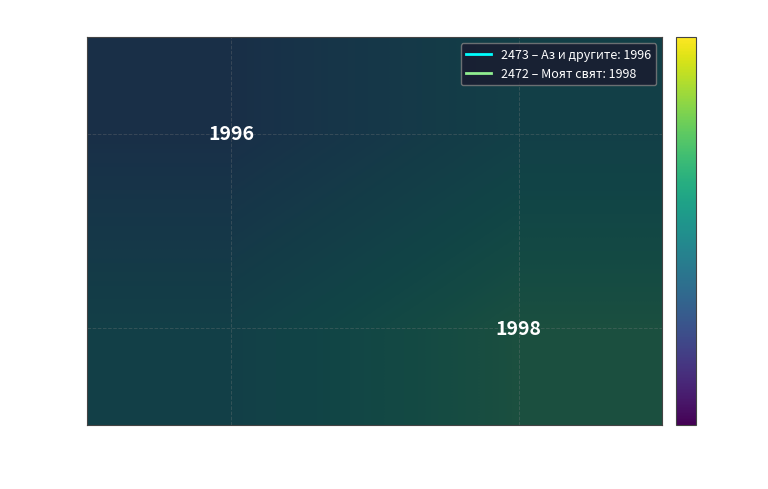

What is the total value across all series at Аз и другите?

3993